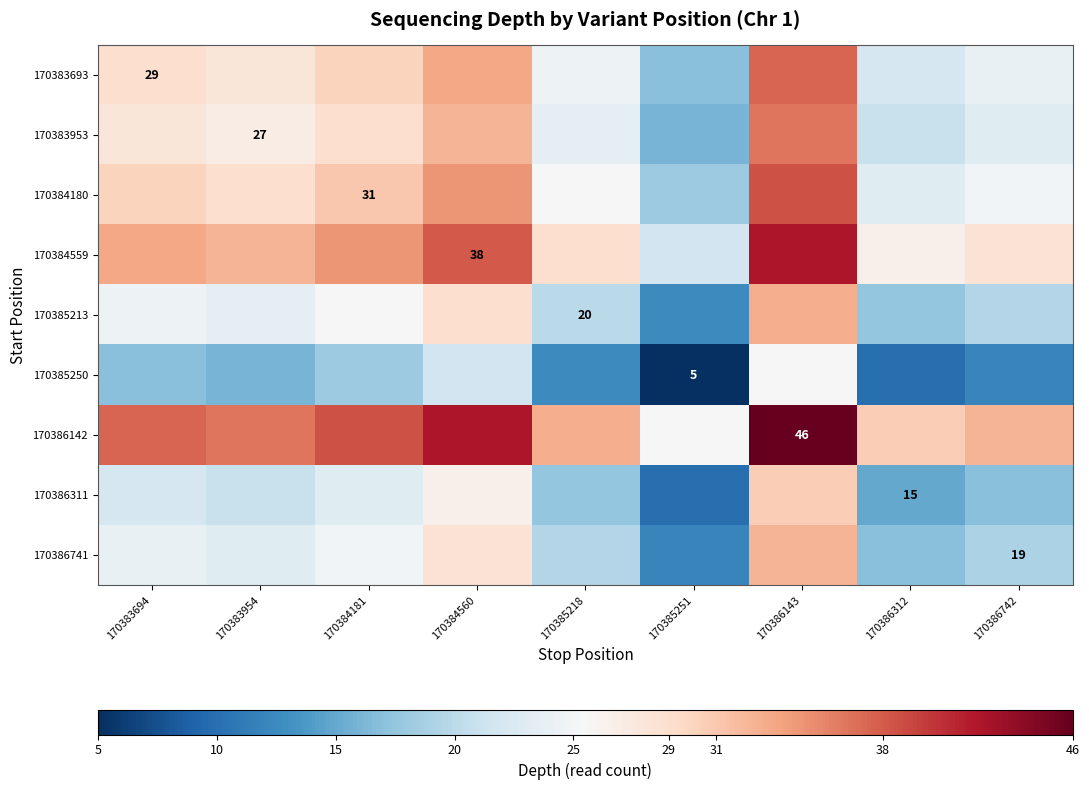

Which category has the lowest value across all series?

170385251